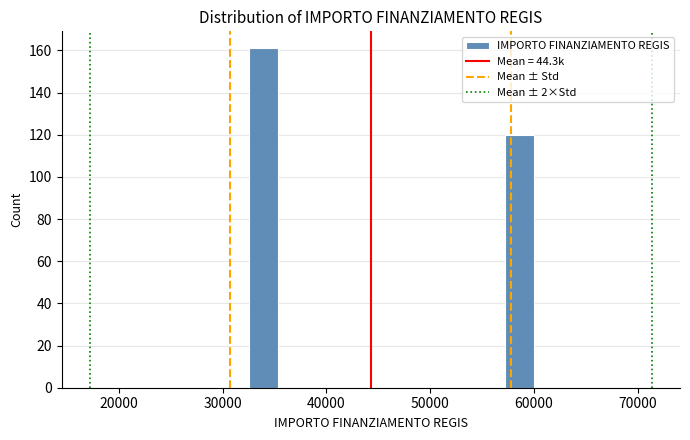

Read against the x-axis, roughly where is the centre of the tallest bar?

34000